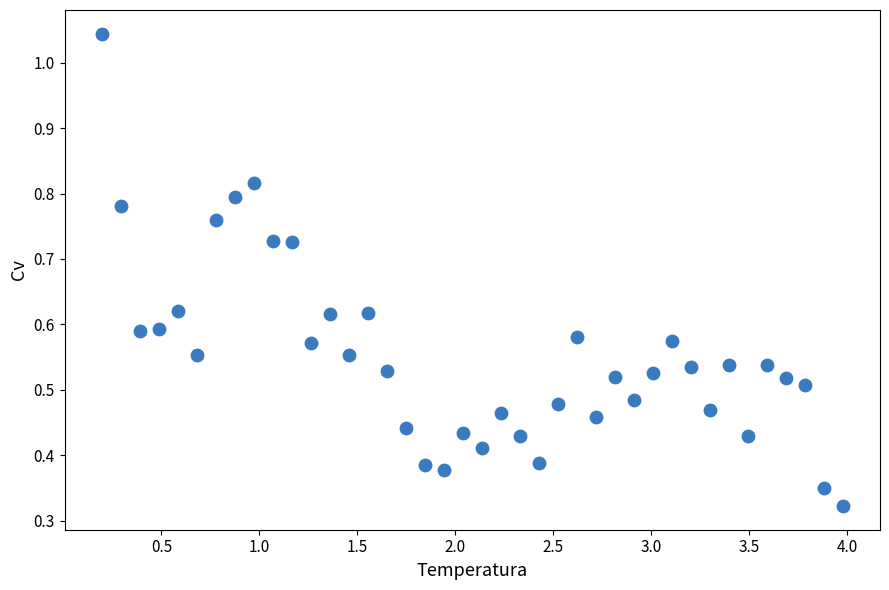

What is the range of X values (max minus min)?

3.8